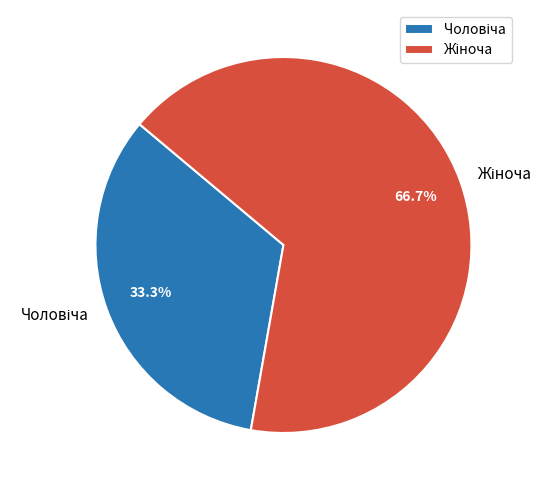

Does any single category account for the majority?

Yes